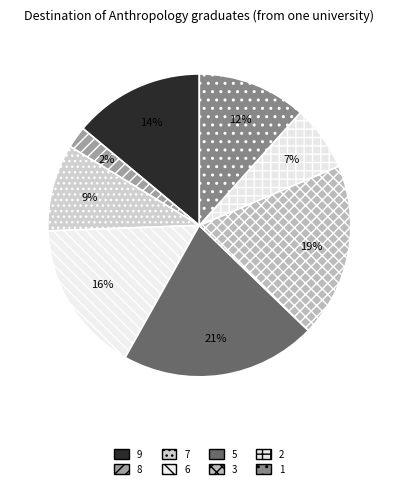

Count the number of slices in the pie.

8